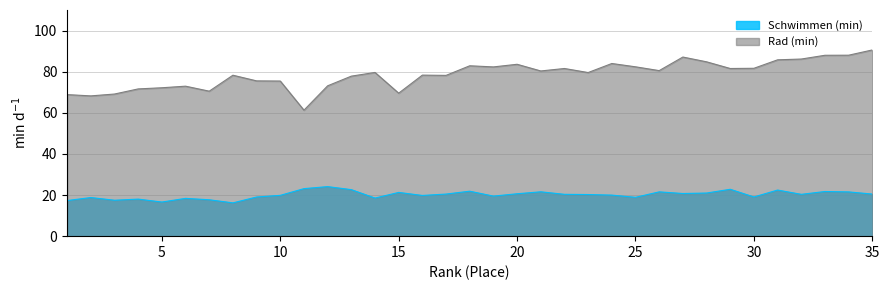

Reading right to left, extract all data points from this chart.

Schwimmen (min): 20.5	21.5	21.7	20.4	22.4	19.1	22.8	21.0	20.8	21.6	18.9	20.0	20.2	20.4	21.6	20.6	19.5	21.9	20.5	19.8	21.3	18.5	22.6	24.1	23.1	19.9	19.1	16.2	17.7	18.4	16.6	18.0	17.5	18.8	17.3
Rad (min): 90.6	88.0	88.0	86.2	85.8	81.7	81.5	84.8	87.1	80.5	82.4	84.0	79.6	81.5	80.3	83.6	82.3	82.9	78.2	78.3	69.5	79.6	77.8	73.1	61.3	75.5	75.5	78.3	70.5	73.0	72.2	71.6	69.1	68.2	68.8